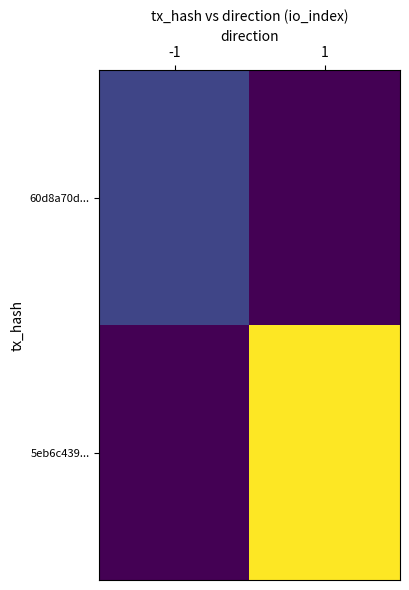

List the series in order of their peak value, highest first.

5eb6c439..., 60d8a70d...